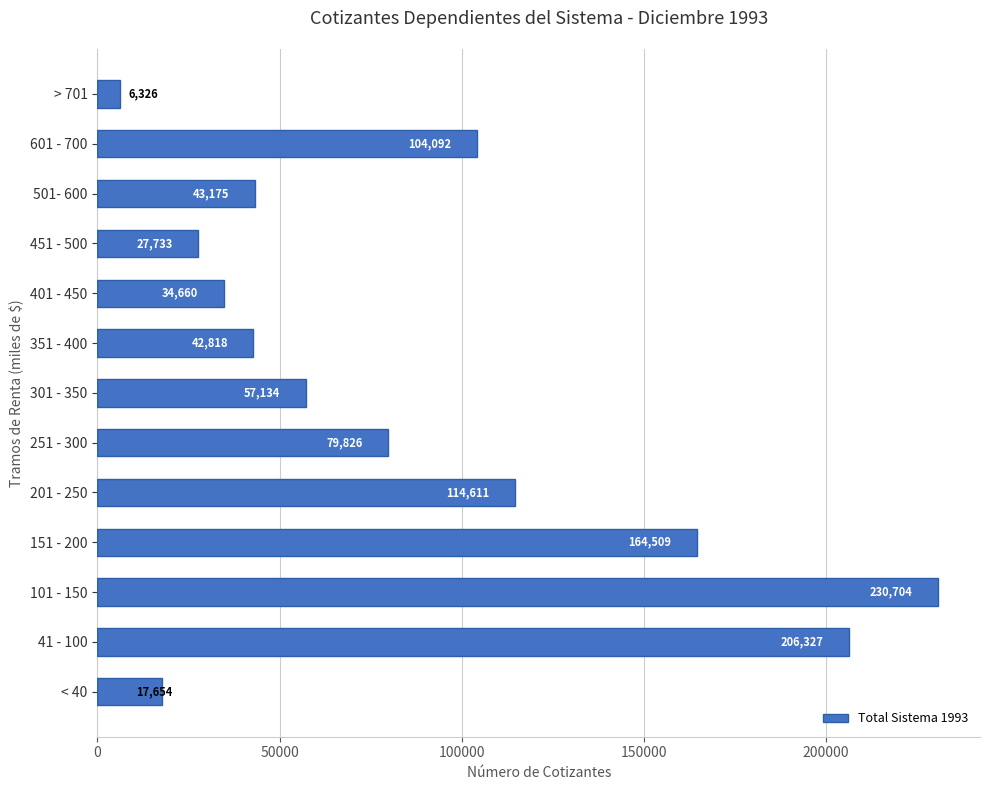

Are the bars horizontal?

Yes